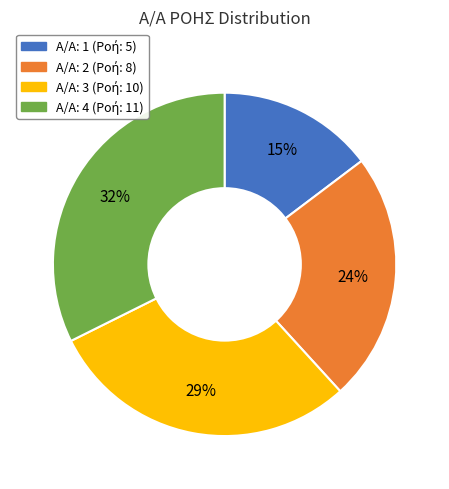

To the nearest percent, what is the average slice percentage?

25%